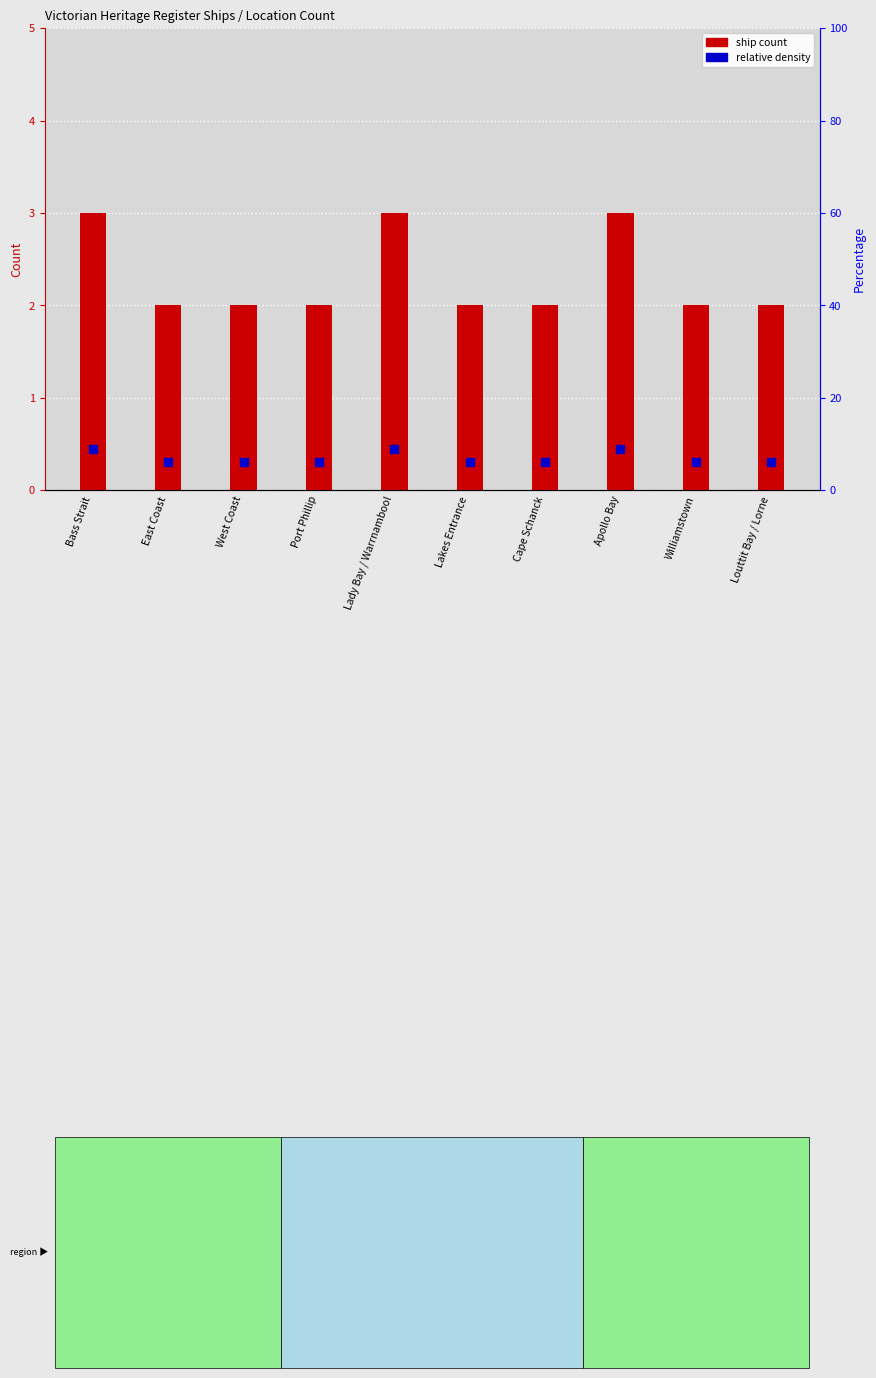

What are all the series names shown in the legend?

ship count, relative density